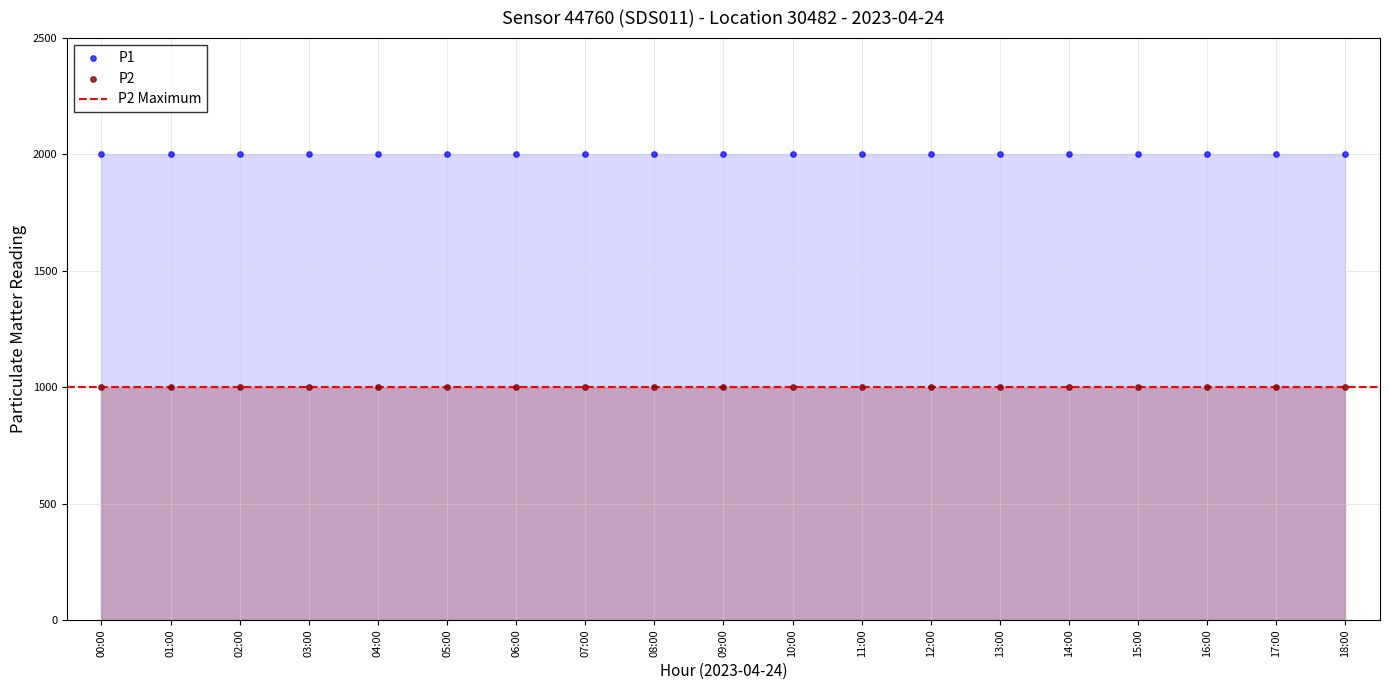

Which series reaches the minimum Y coordinate?

P2